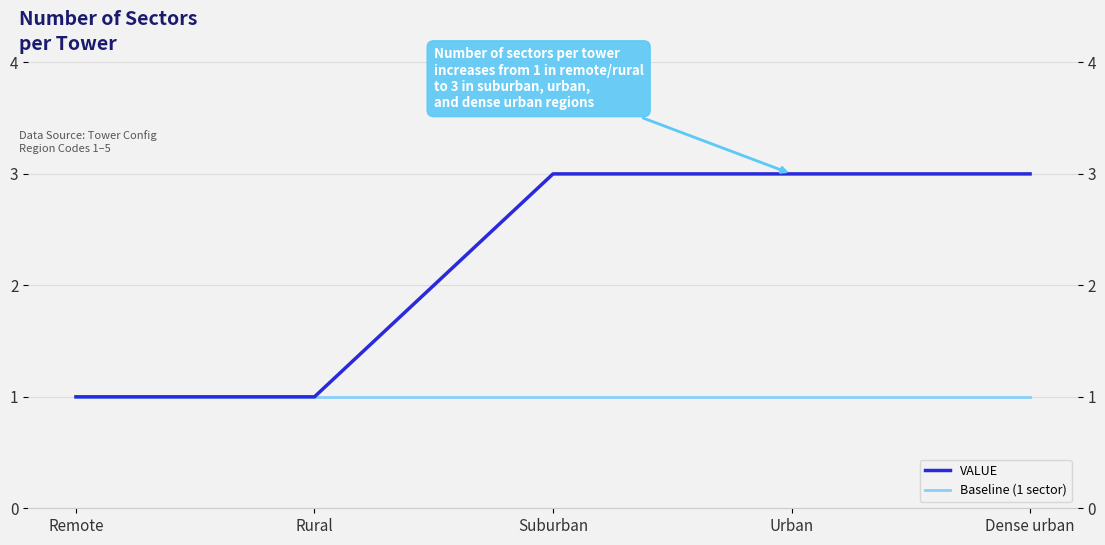

What is the label of the 1st point from the right?

Dense urban